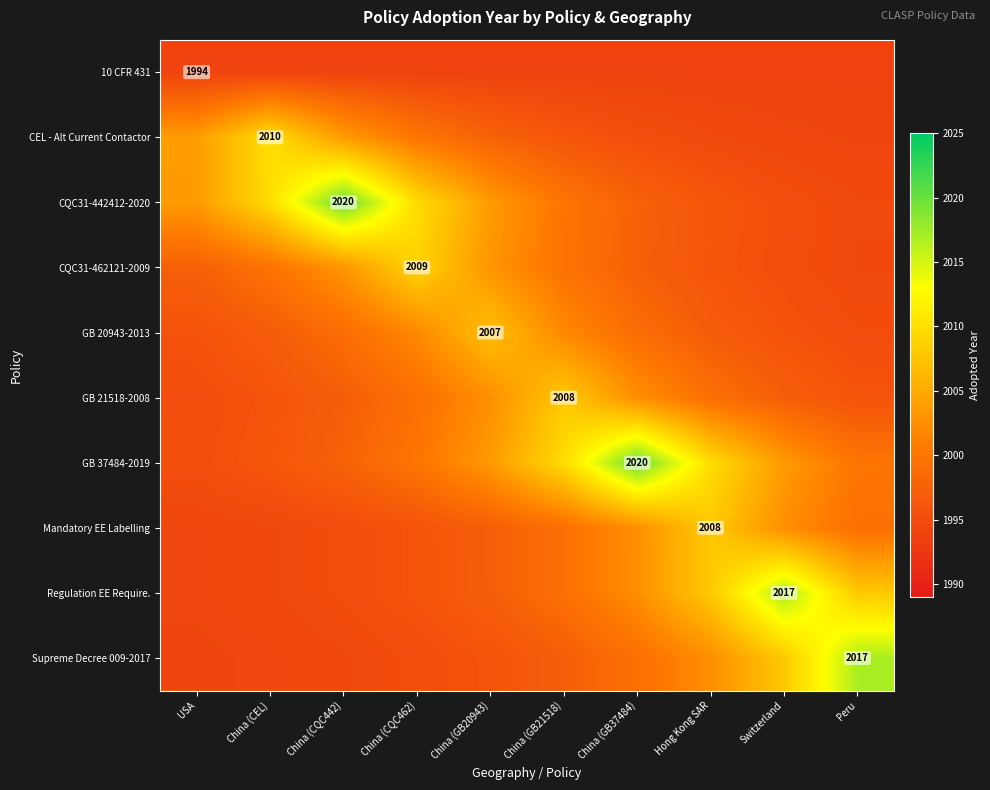

What is the difference between the Supreme Decree 009-2017 values at China (GB37484) and Peru?

17.9